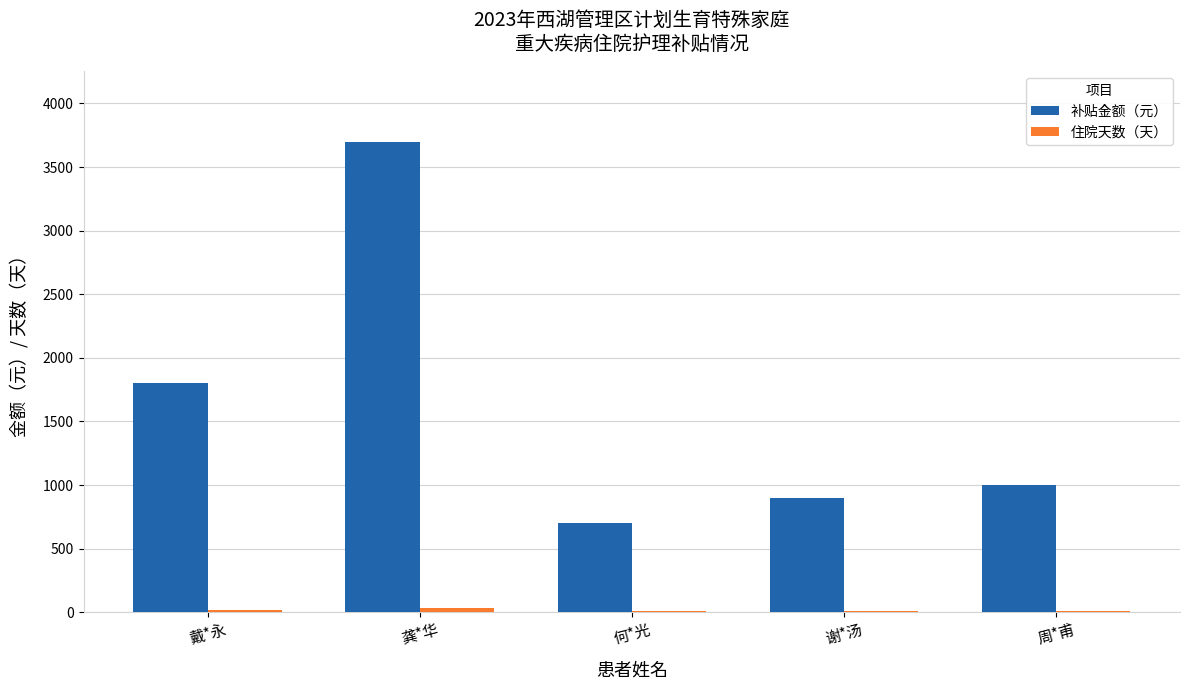

Is it true that 补贴金额（元） equals 386 at 何*光?

False